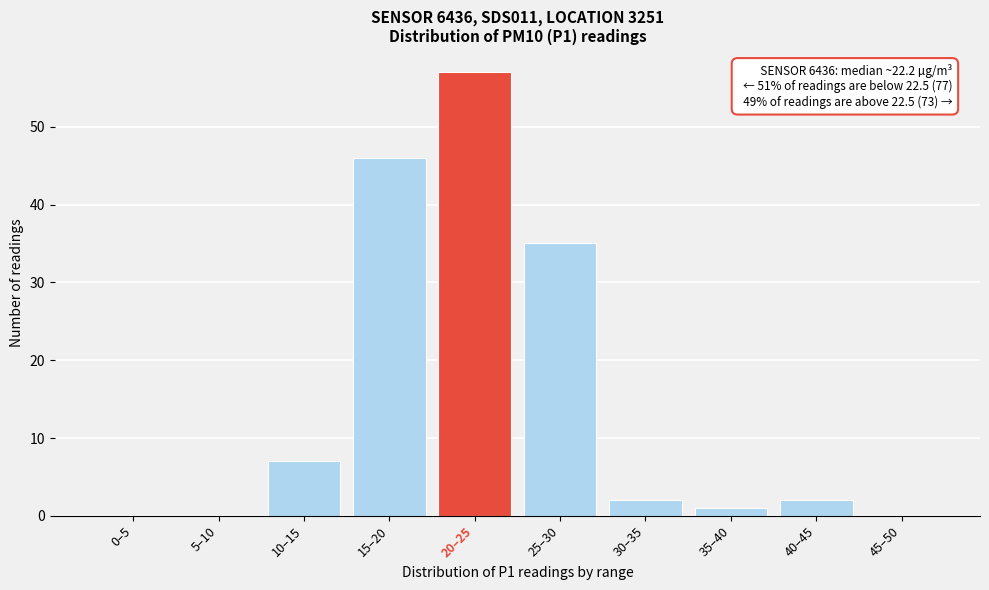

Reading right to left, what are all the values shown in this chart?

45–50=0	40–45=2	35–40=1	30–35=2	25–30=35	20–25=57	15–20=46	10–15=7	5–10=0	0–5=0